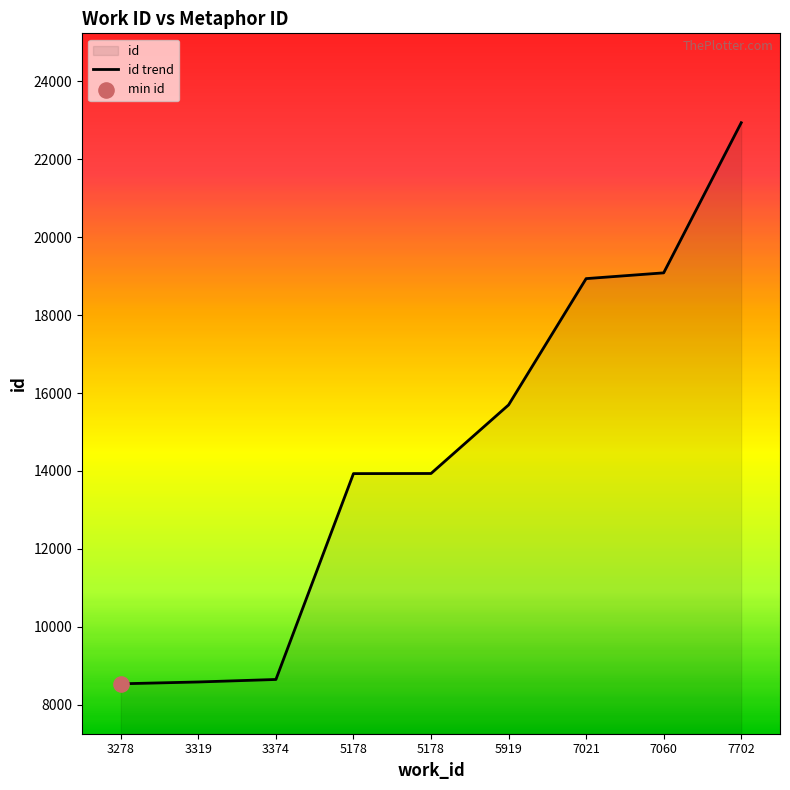

Between 7021 and 7702, which is larger?

7702